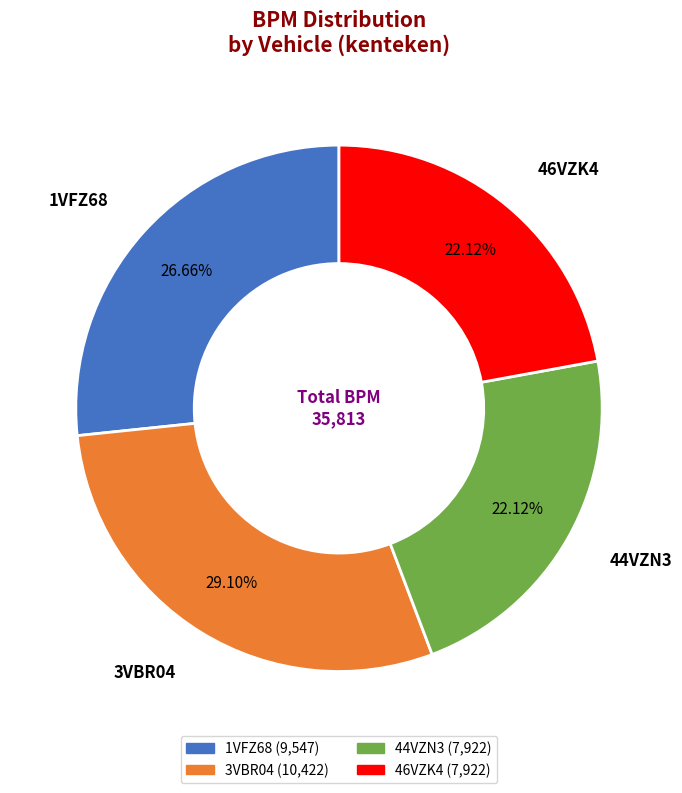

Is it true that 1VFZ68 is 27% of the pie?

True